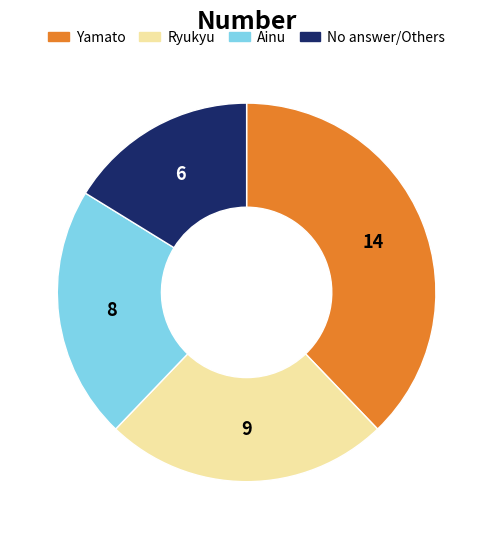

Rank the categories by value from lowest to highest.

No answer/Others, Ainu, Ryukyu, Yamato